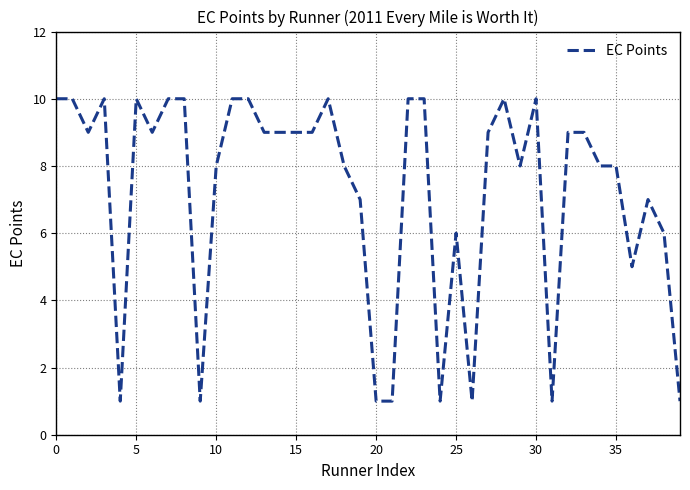

What is the greatest value displayed?

10